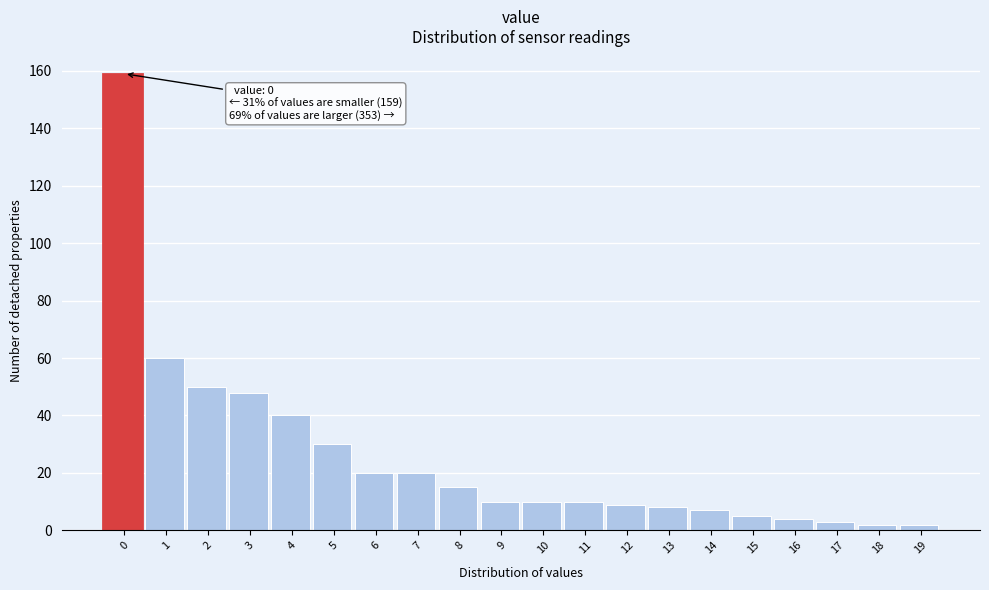

Reading left to right, list all the values displayed in this chart.

159	60	50	48	40	30	20	20	15	10	10	10	9	8	7	5	4	3	2	2